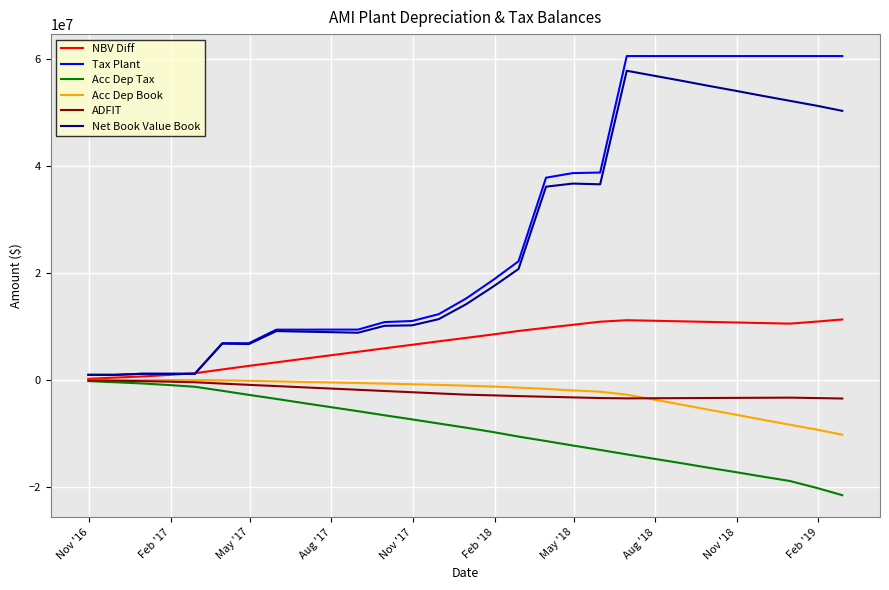

Which series has the largest range (max minus min)?

Tax Plant